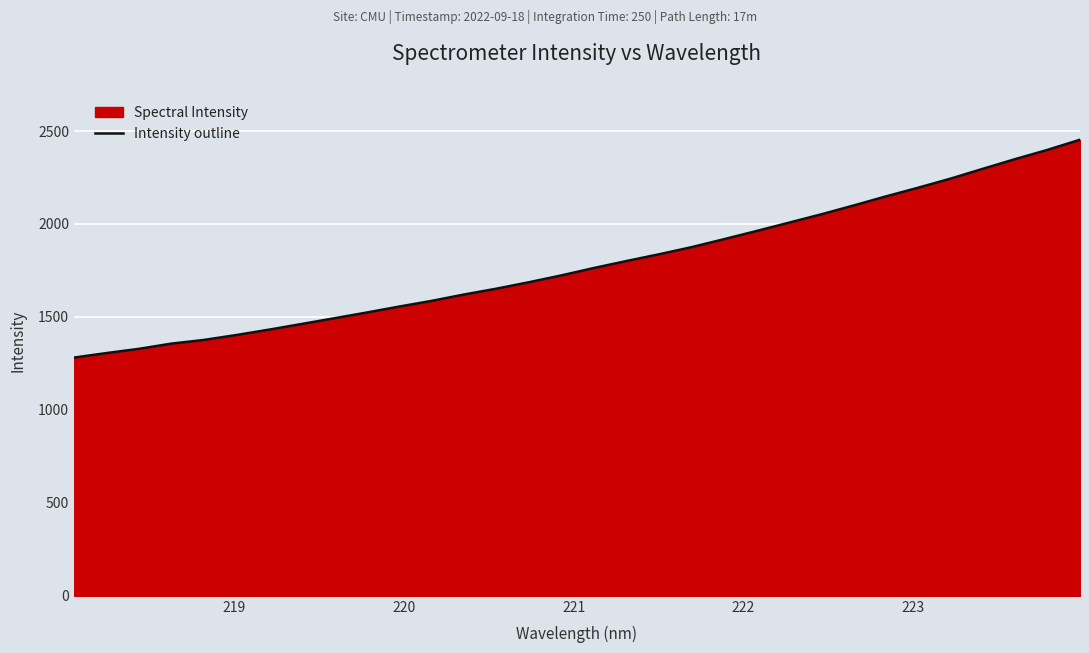

What is the minimum value shown in the chart?

1281.4